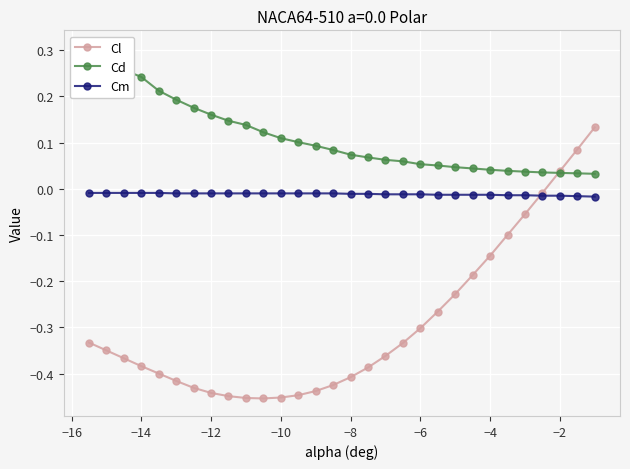

At which label does Cl first exceed 0?

−2